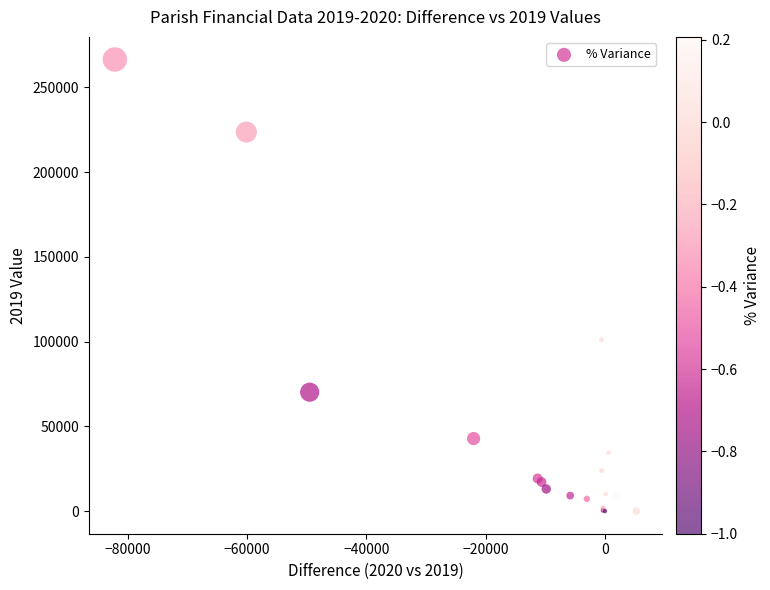

What Y value in the scatter plot is closest to 133254?

101103.0